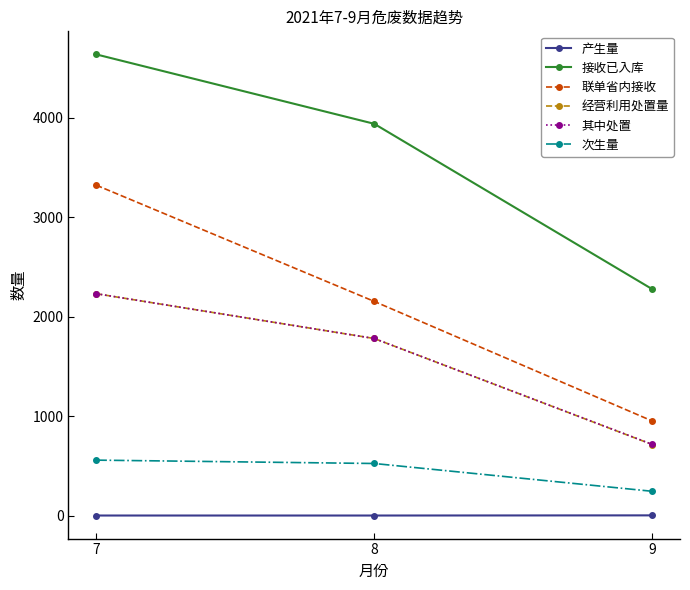

What is the greatest value displayed?

4639.4